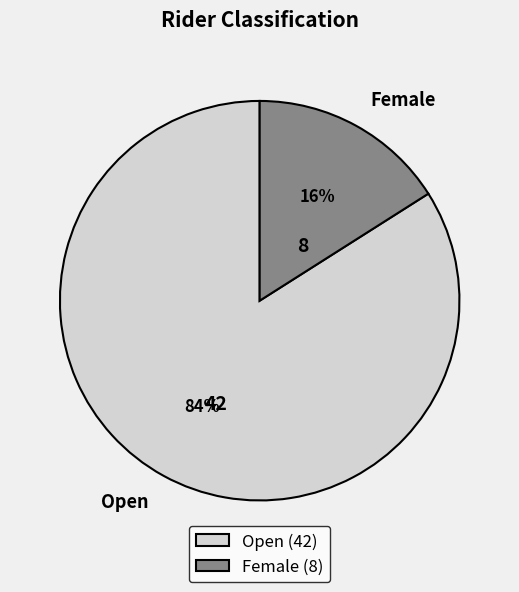

To the nearest percent, what is the difference between the largest and smallest slice percentages?

68%